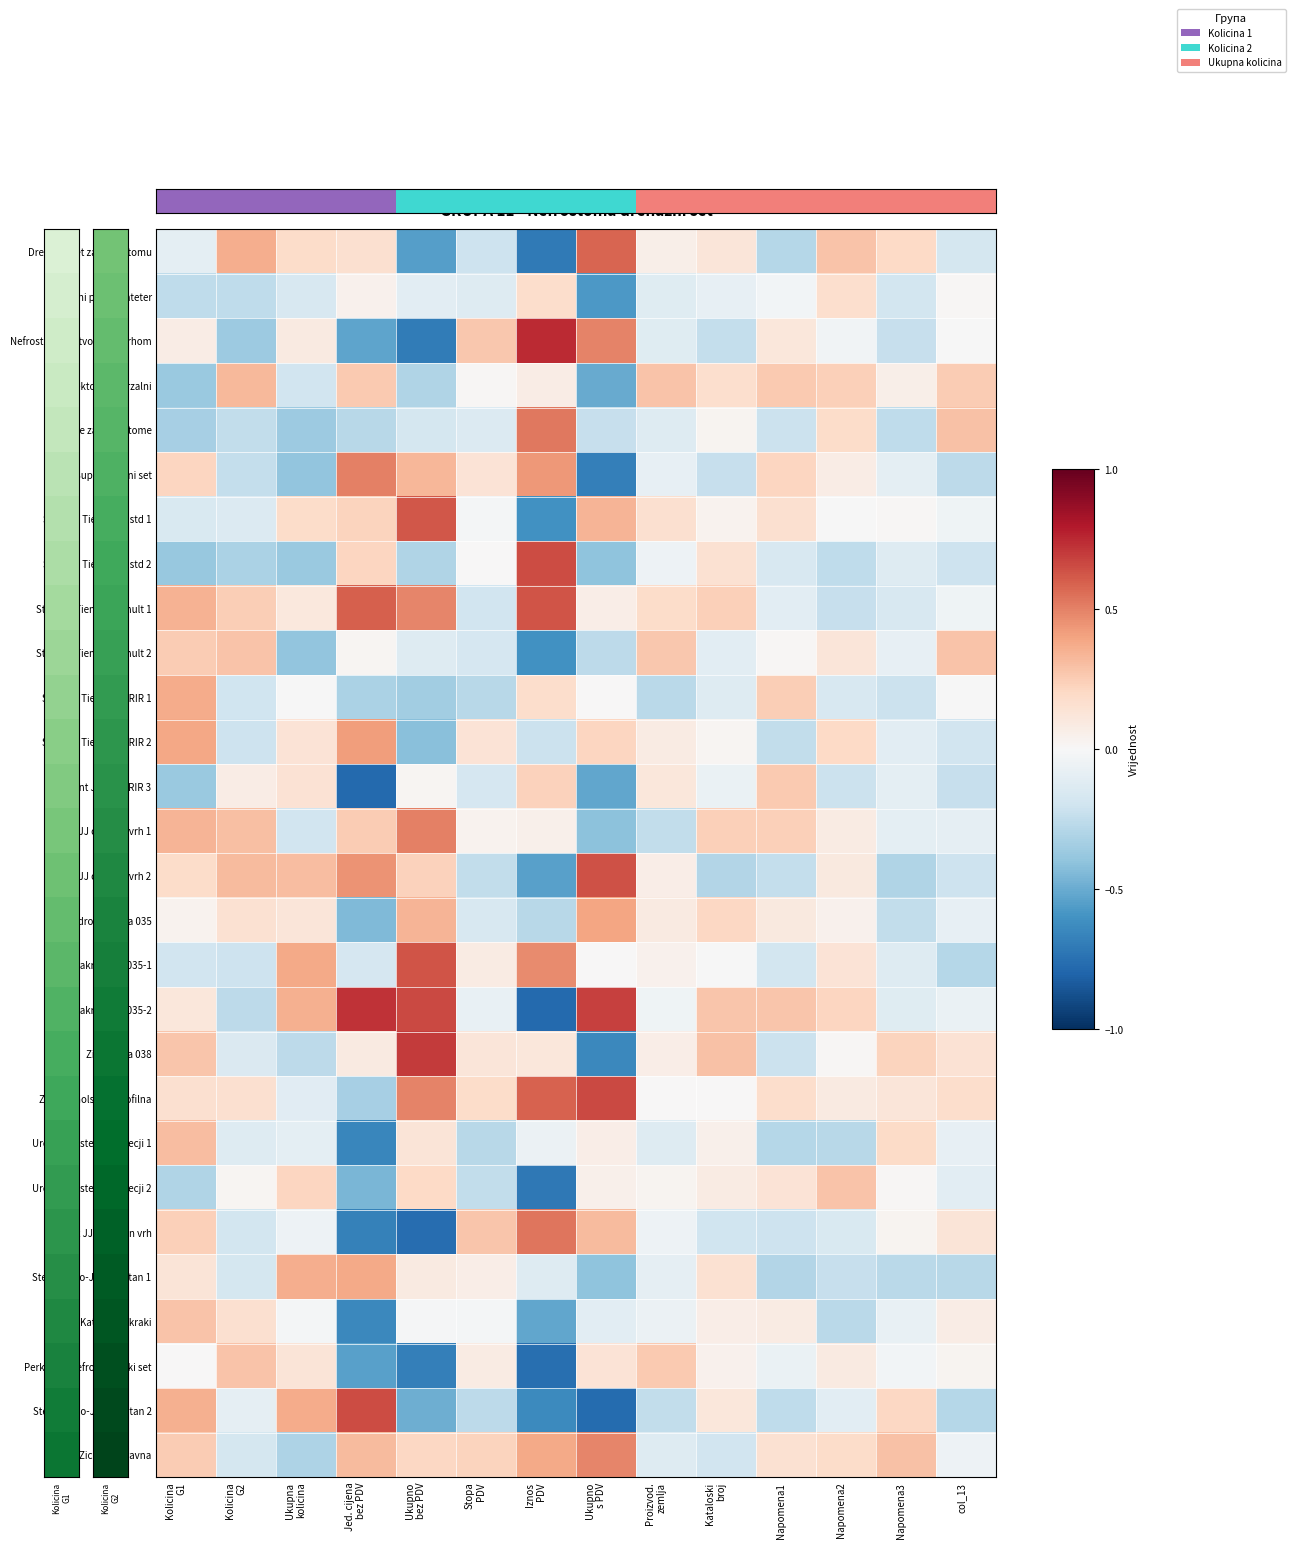

Reading left to right, list all the values displayed in this chart.

Drenazni set za nefrostomu: Kolicina
G1=-0.1	Kolicina
G2=0.4	Ukupna
kolicina=0.2	Jed. cijena
bez PDV=0.2	Ukupno
bez PDV=-0.6	Stopa
PDV=-0.2	Iznos
PDV=-0.7	Ukupno
s PDV=0.6	Proizvod.
zemlja=0.1	Kataloski
broj=0.1	Napomena1=-0.3	Napomena2=0.3	Napomena3=0.2	col_13=-0.2
Drenazni pigtail kateter: Kolicina
G1=-0.3	Kolicina
G2=-0.3	Ukupna
kolicina=-0.2	Jed. cijena
bez PDV=0.0	Ukupno
bez PDV=-0.1	Stopa
PDV=-0.1	Iznos
PDV=0.2	Ukupno
s PDV=-0.6	Proizvod.
zemlja=-0.1	Kataloski
broj=-0.1	Napomena1=-0.0	Napomena2=0.2	Napomena3=-0.2	col_13=0.0
Nefrostome s otvorenim vrhom: Kolicina
G1=0.1	Kolicina
G2=-0.4	Ukupna
kolicina=0.1	Jed. cijena
bez PDV=-0.5	Ukupno
bez PDV=-0.7	Stopa
PDV=0.3	Iznos
PDV=0.7	Ukupno
s PDV=0.5	Proizvod.
zemlja=-0.1	Kataloski
broj=-0.2	Napomena1=0.1	Napomena2=-0.0	Napomena3=-0.2	col_13=-0.0
Konektor univerzalni: Kolicina
G1=-0.4	Kolicina
G2=0.3	Ukupna
kolicina=-0.2	Jed. cijena
bez PDV=0.3	Ukupno
bez PDV=-0.3	Stopa
PDV=0.0	Iznos
PDV=0.1	Ukupno
s PDV=-0.5	Proizvod.
zemlja=0.3	Kataloski
broj=0.2	Napomena1=0.3	Napomena2=0.2	Napomena3=0.1	col_13=0.3
Zice za nefrostome: Kolicina
G1=-0.3	Kolicina
G2=-0.2	Ukupna
kolicina=-0.4	Jed. cijena
bez PDV=-0.3	Ukupno
bez PDV=-0.2	Stopa
PDV=-0.1	Iznos
PDV=0.5	Ukupno
s PDV=-0.2	Proizvod.
zemlja=-0.1	Kataloski
broj=0.0	Napomena1=-0.2	Napomena2=0.2	Napomena3=-0.3	col_13=0.3
Suprapubicni set: Kolicina
G1=0.2	Kolicina
G2=-0.2	Ukupna
kolicina=-0.4	Jed. cijena
bez PDV=0.5	Ukupno
bez PDV=0.3	Stopa
PDV=0.1	Iznos
PDV=0.4	Ukupno
s PDV=-0.7	Proizvod.
zemlja=-0.1	Kataloski
broj=-0.2	Napomena1=0.2	Napomena2=0.1	Napomena3=-0.1	col_13=-0.3
Stent JJ Tiemanov std 1: Kolicina
G1=-0.2	Kolicina
G2=-0.1	Ukupna
kolicina=0.2	Jed. cijena
bez PDV=0.2	Ukupno
bez PDV=0.6	Stopa
PDV=-0.0	Iznos
PDV=-0.6	Ukupno
s PDV=0.3	Proizvod.
zemlja=0.2	Kataloski
broj=0.0	Napomena1=0.2	Napomena2=-0.0	Napomena3=0.0	col_13=-0.0
Stent JJ Tiemanov std 2: Kolicina
G1=-0.4	Kolicina
G2=-0.3	Ukupna
kolicina=-0.4	Jed. cijena
bez PDV=0.2	Ukupno
bez PDV=-0.3	Stopa
PDV=0.0	Iznos
PDV=0.7	Ukupno
s PDV=-0.4	Proizvod.
zemlja=-0.1	Kataloski
broj=0.2	Napomena1=-0.2	Napomena2=-0.3	Napomena3=-0.1	col_13=-0.2
Stent JJ Tiemanov mult 1: Kolicina
G1=0.3	Kolicina
G2=0.2	Ukupna
kolicina=0.1	Jed. cijena
bez PDV=0.6	Ukupno
bez PDV=0.5	Stopa
PDV=-0.2	Iznos
PDV=0.6	Ukupno
s PDV=0.1	Proizvod.
zemlja=0.2	Kataloski
broj=0.2	Napomena1=-0.1	Napomena2=-0.2	Napomena3=-0.2	col_13=-0.0
Stent JJ Tiemanov mult 2: Kolicina
G1=0.3	Kolicina
G2=0.3	Ukupna
kolicina=-0.4	Jed. cijena
bez PDV=0.0	Ukupno
bez PDV=-0.1	Stopa
PDV=-0.2	Iznos
PDV=-0.6	Ukupno
s PDV=-0.3	Proizvod.
zemlja=0.3	Kataloski
broj=-0.1	Napomena1=0.0	Napomena2=0.1	Napomena3=-0.1	col_13=0.3
Stent JJ Tiemanov RIR 1: Kolicina
G1=0.4	Kolicina
G2=-0.2	Ukupna
kolicina=-0.0	Jed. cijena
bez PDV=-0.3	Ukupno
bez PDV=-0.3	Stopa
PDV=-0.3	Iznos
PDV=0.2	Ukupno
s PDV=0.0	Proizvod.
zemlja=-0.3	Kataloski
broj=-0.1	Napomena1=0.2	Napomena2=-0.2	Napomena3=-0.2	col_13=-0.0
Stent JJ Tiemanov RIR 2: Kolicina
G1=0.4	Kolicina
G2=-0.2	Ukupna
kolicina=0.1	Jed. cijena
bez PDV=0.4	Ukupno
bez PDV=-0.4	Stopa
PDV=0.1	Iznos
PDV=-0.2	Ukupno
s PDV=0.2	Proizvod.
zemlja=0.1	Kataloski
broj=0.0	Napomena1=-0.2	Napomena2=0.2	Napomena3=-0.1	col_13=-0.2
Stent JJ Teim RIR 3: Kolicina
G1=-0.4	Kolicina
G2=0.1	Ukupna
kolicina=0.1	Jed. cijena
bez PDV=-0.8	Ukupno
bez PDV=0.0	Stopa
PDV=-0.2	Iznos
PDV=0.2	Ukupno
s PDV=-0.5	Proizvod.
zemlja=0.1	Kataloski
broj=-0.1	Napomena1=0.3	Napomena2=-0.2	Napomena3=-0.1	col_13=-0.2
Stent JJ otvoren vrh 1: Kolicina
G1=0.3	Kolicina
G2=0.3	Ukupna
kolicina=-0.2	Jed. cijena
bez PDV=0.3	Ukupno
bez PDV=0.5	Stopa
PDV=0.0	Iznos
PDV=0.0	Ukupno
s PDV=-0.4	Proizvod.
zemlja=-0.2	Kataloski
broj=0.2	Napomena1=0.2	Napomena2=0.1	Napomena3=-0.1	col_13=-0.1
Stent JJ otvoren vrh 2: Kolicina
G1=0.2	Kolicina
G2=0.3	Ukupna
kolicina=0.3	Jed. cijena
bez PDV=0.4	Ukupno
bez PDV=0.2	Stopa
PDV=-0.2	Iznos
PDV=-0.5	Ukupno
s PDV=0.6	Proizvod.
zemlja=0.1	Kataloski
broj=-0.3	Napomena1=-0.2	Napomena2=0.1	Napomena3=-0.3	col_13=-0.2
Hidrofilna zica 035: Kolicina
G1=0.0	Kolicina
G2=0.2	Ukupna
kolicina=0.1	Jed. cijena
bez PDV=-0.4	Ukupno
bez PDV=0.3	Stopa
PDV=-0.2	Iznos
PDV=-0.3	Ukupno
s PDV=0.4	Proizvod.
zemlja=0.1	Kataloski
broj=0.2	Napomena1=0.1	Napomena2=0.0	Napomena3=-0.2	col_13=-0.1
Zica zakrivljena 035-1: Kolicina
G1=-0.2	Kolicina
G2=-0.2	Ukupna
kolicina=0.4	Jed. cijena
bez PDV=-0.2	Ukupno
bez PDV=0.6	Stopa
PDV=0.1	Iznos
PDV=0.5	Ukupno
s PDV=0.0	Proizvod.
zemlja=0.0	Kataloski
broj=-0.0	Napomena1=-0.2	Napomena2=0.1	Napomena3=-0.1	col_13=-0.3
Zica zakrivljena 035-2: Kolicina
G1=0.1	Kolicina
G2=-0.3	Ukupna
kolicina=0.4	Jed. cijena
bez PDV=0.7	Ukupno
bez PDV=0.7	Stopa
PDV=-0.1	Iznos
PDV=-0.8	Ukupno
s PDV=0.7	Proizvod.
zemlja=-0.0	Kataloski
broj=0.3	Napomena1=0.3	Napomena2=0.2	Napomena3=-0.1	col_13=-0.1
Zica ravna 038: Kolicina
G1=0.3	Kolicina
G2=-0.1	Ukupna
kolicina=-0.3	Jed. cijena
bez PDV=0.1	Ukupno
bez PDV=0.7	Stopa
PDV=0.1	Iznos
PDV=0.1	Ukupno
s PDV=-0.6	Proizvod.
zemlja=0.1	Kataloski
broj=0.3	Napomena1=-0.2	Napomena2=0.0	Napomena3=0.2	col_13=0.1
Zica nitinolska hidrofilna: Kolicina
G1=0.2	Kolicina
G2=0.2	Ukupna
kolicina=-0.1	Jed. cijena
bez PDV=-0.3	Ukupno
bez PDV=0.5	Stopa
PDV=0.2	Iznos
PDV=0.6	Ukupno
s PDV=0.7	Proizvod.
zemlja=0.0	Kataloski
broj=0.0	Napomena1=0.2	Napomena2=0.1	Napomena3=0.1	col_13=0.2
Ureteralni stent DJ djecji 1: Kolicina
G1=0.3	Kolicina
G2=-0.1	Ukupna
kolicina=-0.1	Jed. cijena
bez PDV=-0.6	Ukupno
bez PDV=0.1	Stopa
PDV=-0.3	Iznos
PDV=-0.1	Ukupno
s PDV=0.1	Proizvod.
zemlja=-0.1	Kataloski
broj=0.1	Napomena1=-0.3	Napomena2=-0.3	Napomena3=0.2	col_13=-0.1
Ureteralni stent DJ djecji 2: Kolicina
G1=-0.3	Kolicina
G2=0.0	Ukupna
kolicina=0.2	Jed. cijena
bez PDV=-0.5	Ukupno
bez PDV=0.2	Stopa
PDV=-0.2	Iznos
PDV=-0.7	Ukupno
s PDV=0.1	Proizvod.
zemlja=0.0	Kataloski
broj=0.1	Napomena1=0.1	Napomena2=0.3	Napomena3=0.0	col_13=-0.1
Stent JJ zatvoren vrh: Kolicina
G1=0.2	Kolicina
G2=-0.2	Ukupna
kolicina=-0.0	Jed. cijena
bez PDV=-0.7	Ukupno
bez PDV=-0.8	Stopa
PDV=0.3	Iznos
PDV=0.5	Ukupno
s PDV=0.3	Proizvod.
zemlja=-0.1	Kataloski
broj=-0.2	Napomena1=-0.2	Napomena2=-0.1	Napomena3=0.0	col_13=0.1
Stent mono-J poliuretan 1: Kolicina
G1=0.1	Kolicina
G2=-0.2	Ukupna
kolicina=0.4	Jed. cijena
bez PDV=0.4	Ukupno
bez PDV=0.1	Stopa
PDV=0.1	Iznos
PDV=-0.1	Ukupno
s PDV=-0.4	Proizvod.
zemlja=-0.1	Kataloski
broj=0.2	Napomena1=-0.3	Napomena2=-0.2	Napomena3=-0.3	col_13=-0.3
Kateter trokraki: Kolicina
G1=0.3	Kolicina
G2=0.2	Ukupna
kolicina=-0.0	Jed. cijena
bez PDV=-0.6	Ukupno
bez PDV=-0.0	Stopa
PDV=-0.0	Iznos
PDV=-0.5	Ukupno
s PDV=-0.1	Proizvod.
zemlja=-0.1	Kataloski
broj=0.1	Napomena1=0.1	Napomena2=-0.3	Napomena3=-0.1	col_13=0.1
Perkutani nefrostomijski set: Kolicina
G1=0.0	Kolicina
G2=0.3	Ukupna
kolicina=0.1	Jed. cijena
bez PDV=-0.5	Ukupno
bez PDV=-0.7	Stopa
PDV=0.1	Iznos
PDV=-0.8	Ukupno
s PDV=0.1	Proizvod.
zemlja=0.3	Kataloski
broj=0.0	Napomena1=-0.1	Napomena2=0.1	Napomena3=-0.0	col_13=0.0
Stent mono-J poliuretan 2: Kolicina
G1=0.4	Kolicina
G2=-0.1	Ukupna
kolicina=0.4	Jed. cijena
bez PDV=0.6	Ukupno
bez PDV=-0.5	Stopa
PDV=-0.3	Iznos
PDV=-0.6	Ukupno
s PDV=-0.8	Proizvod.
zemlja=-0.2	Kataloski
broj=0.1	Napomena1=-0.3	Napomena2=-0.1	Napomena3=0.2	col_13=-0.3
Zica PTFE ravna: Kolicina
G1=0.3	Kolicina
G2=-0.2	Ukupna
kolicina=-0.3	Jed. cijena
bez PDV=0.3	Ukupno
bez PDV=0.2	Stopa
PDV=0.2	Iznos
PDV=0.4	Ukupno
s PDV=0.5	Proizvod.
zemlja=-0.1	Kataloski
broj=-0.2	Napomena1=0.2	Napomena2=0.2	Napomena3=0.3	col_13=-0.1